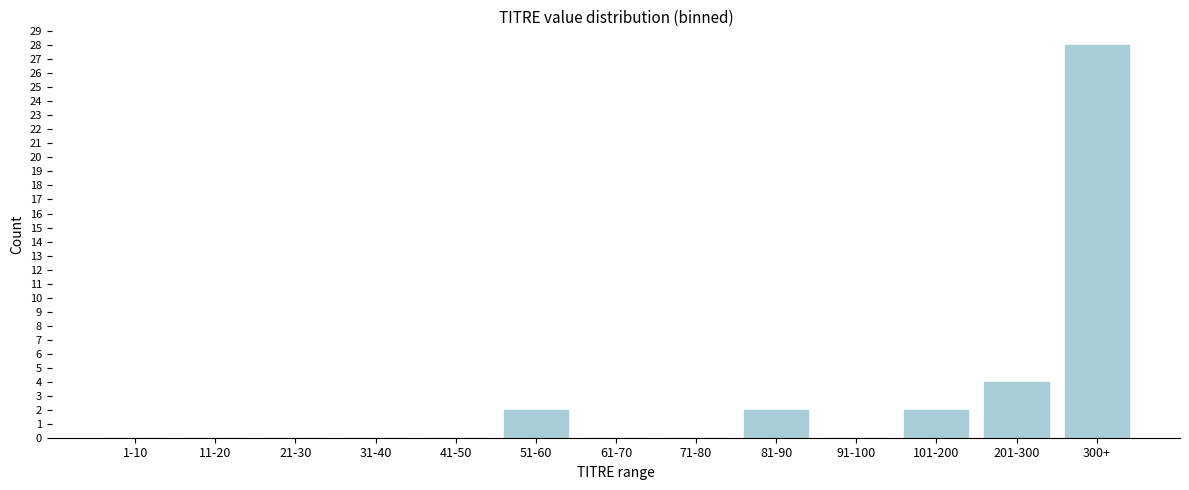

Reading left to right, extract all data points from this chart.

1-10=0	11-20=0	21-30=0	31-40=0	41-50=0	51-60=2	61-70=0	71-80=0	81-90=2	91-100=0	101-200=2	201-300=4	300+=28